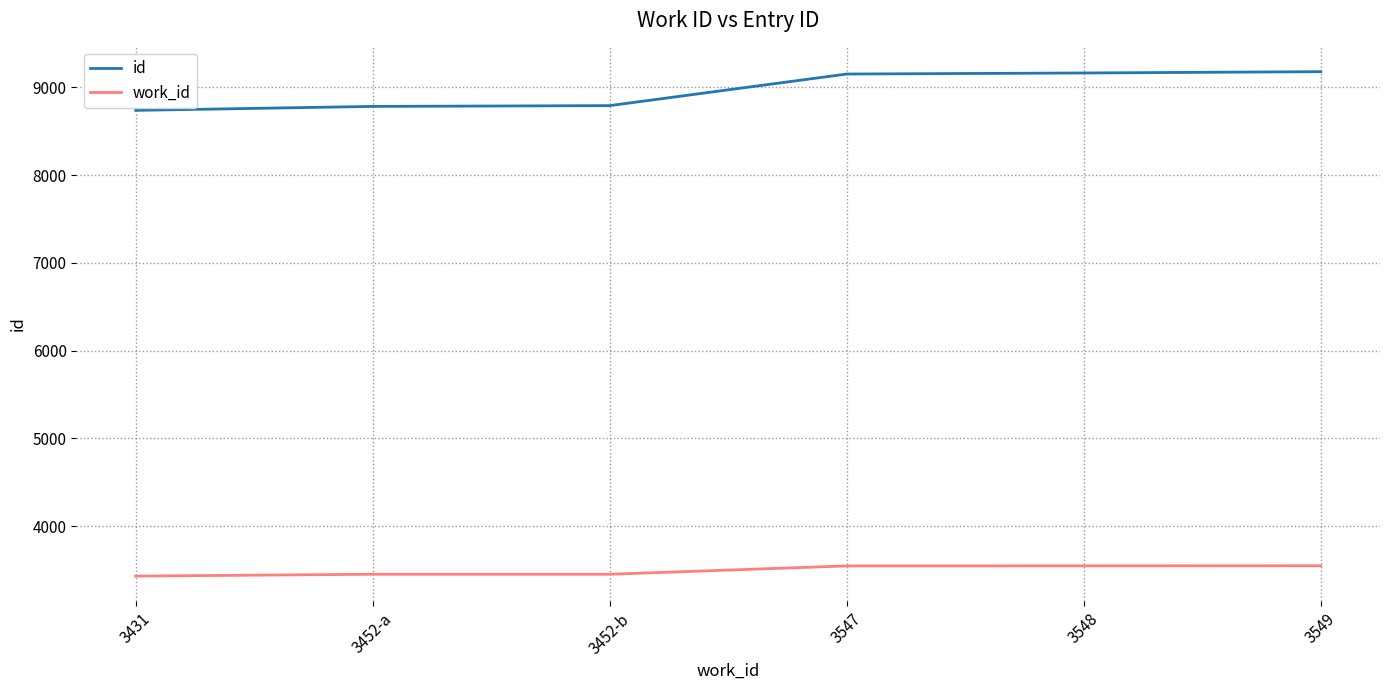

Is the value of work_id at 3547 greater than the value of id at 3452-b?

No